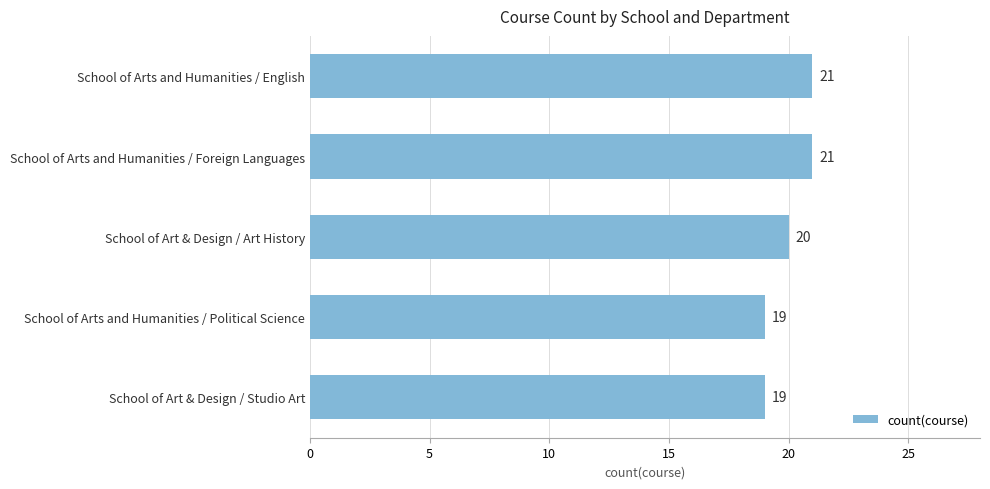

What is the greatest value displayed?

21